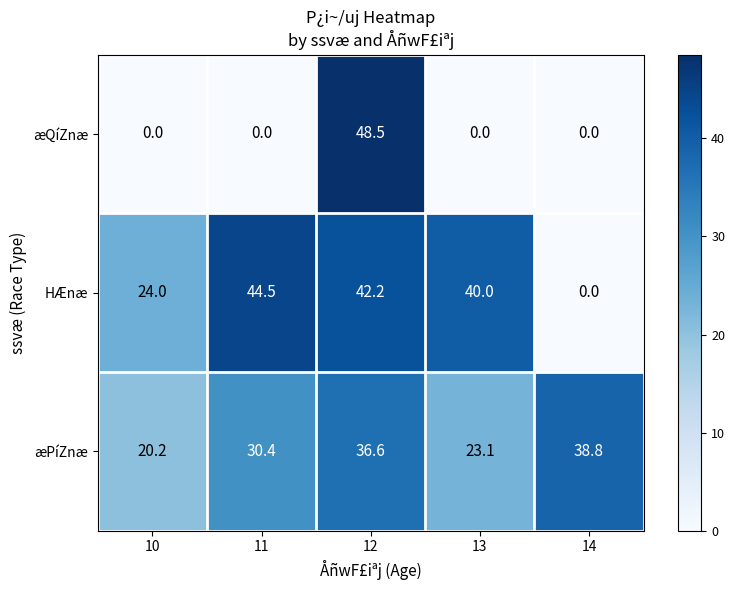

The HÆnæ series shows 71.8 at 13. True or false?

False